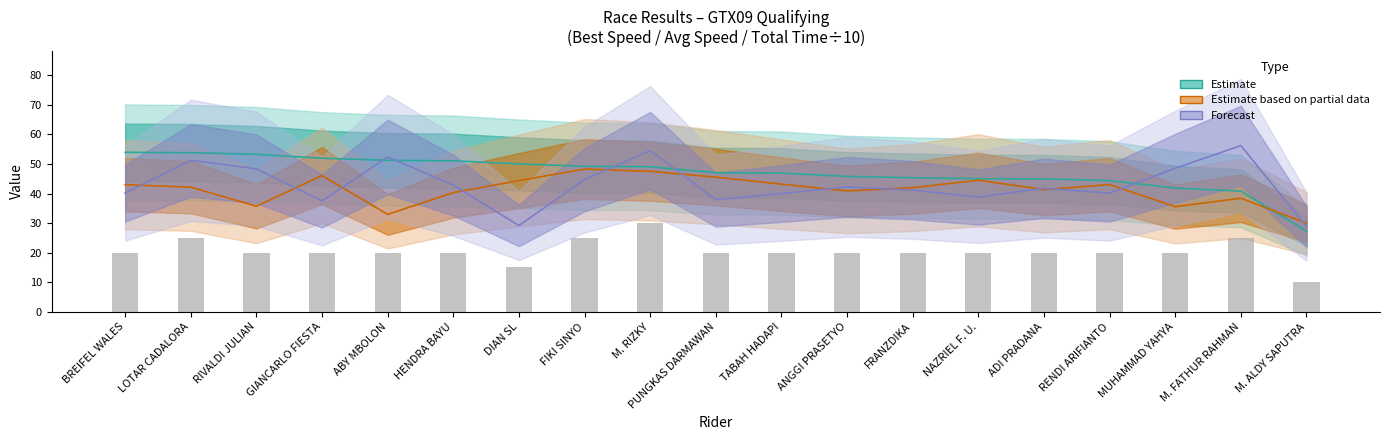

True or false: the data shows 20 at GIANCARLO FIESTA.

True